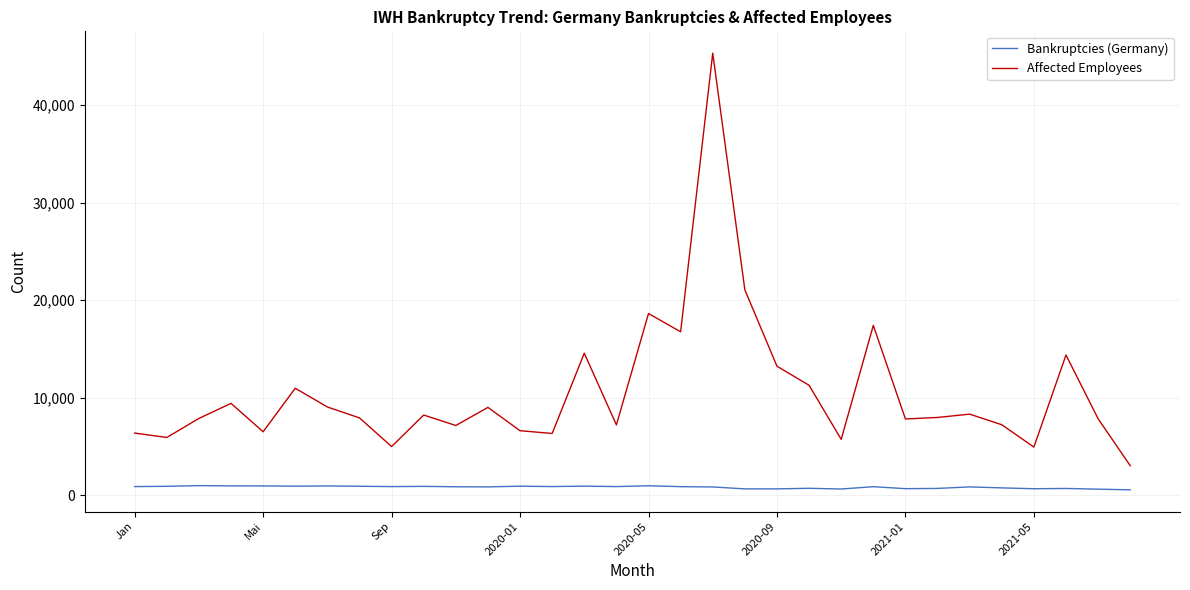

Which series has the widest spread of values?

Affected Employees